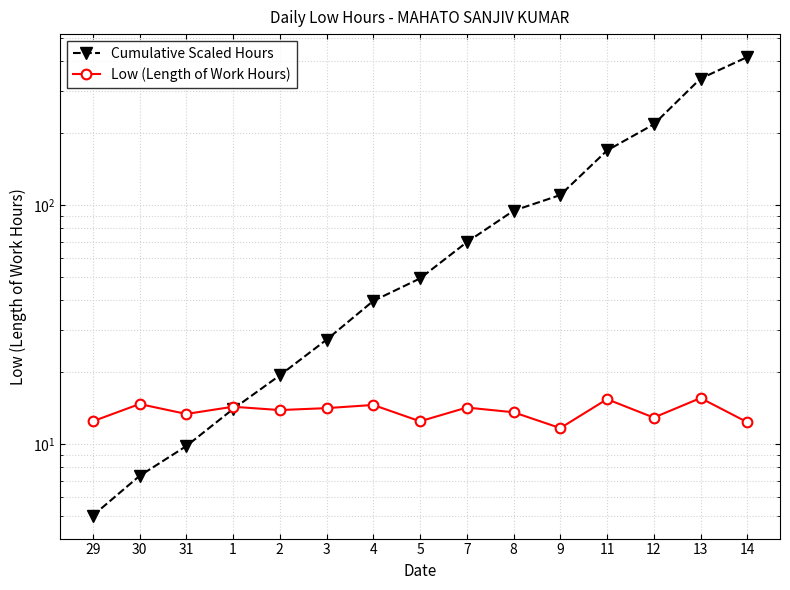

After their last crossing, which series has the higher values: Cumulative Scaled Hours or Low (Length of Work Hours)?

Cumulative Scaled Hours